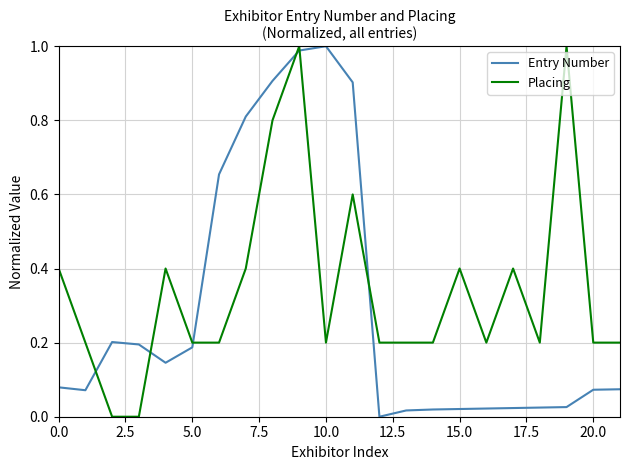

How many times do Entry Number and Placing cross each other?

6